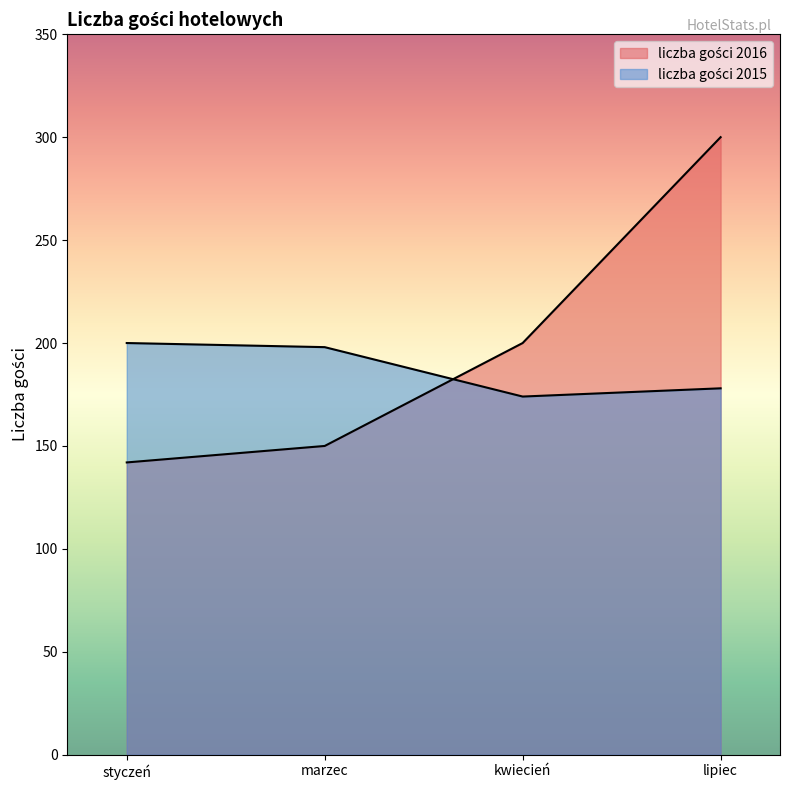

What is the lowest value of the liczba gości 2016 series?

142